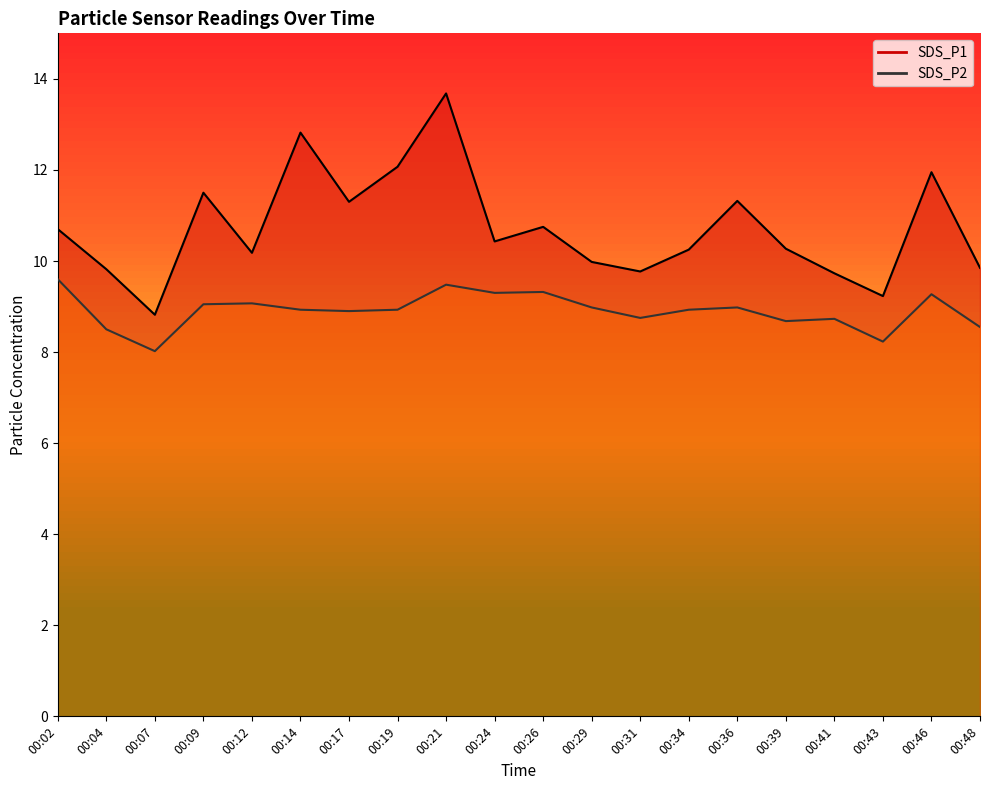

Reading left to right, transcribe all the data shown in this chart.

SDS_P1: 00:02=10.7	00:04=9.8	00:07=8.8	00:09=11.5	00:12=10.2	00:14=12.8	00:17=11.3	00:19=12.1	00:21=13.7	00:24=10.4	00:26=10.8	00:29=10.0	00:31=9.8	00:34=10.2	00:36=11.3	00:39=10.3	00:41=9.7	00:43=9.2	00:46=11.9	00:48=9.8
SDS_P2: 00:02=9.6	00:04=8.5	00:07=8.0	00:09=9.1	00:12=9.1	00:14=8.9	00:17=8.9	00:19=8.9	00:21=9.5	00:24=9.3	00:26=9.3	00:29=9.0	00:31=8.8	00:34=8.9	00:36=9.0	00:39=8.7	00:41=8.7	00:43=8.2	00:46=9.3	00:48=8.6